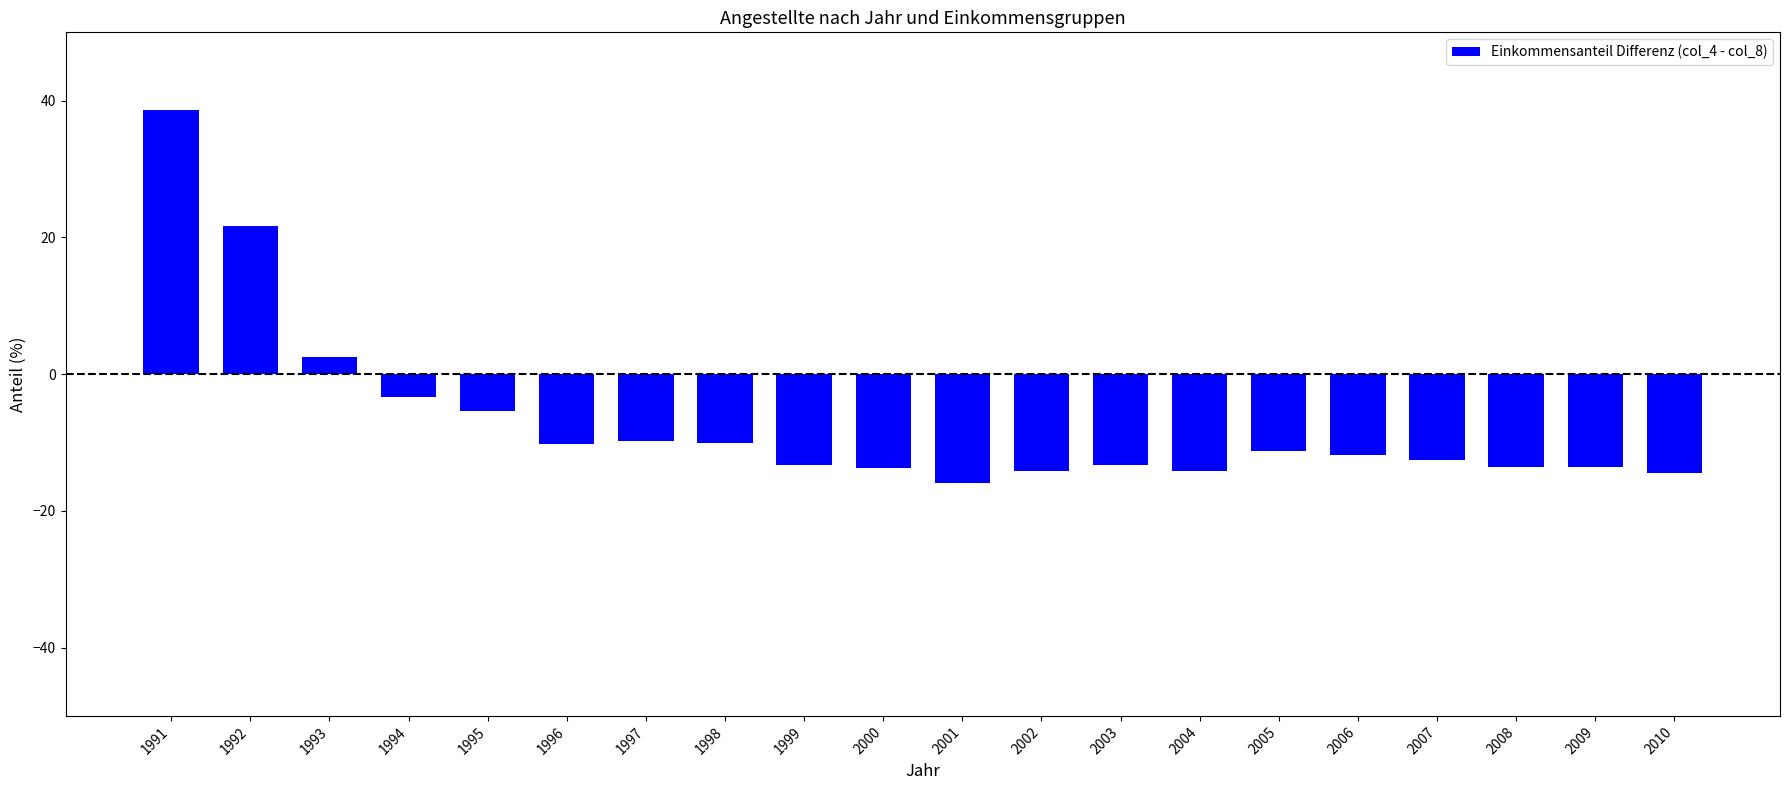

Which label corresponds to the largest value in the chart?

1991